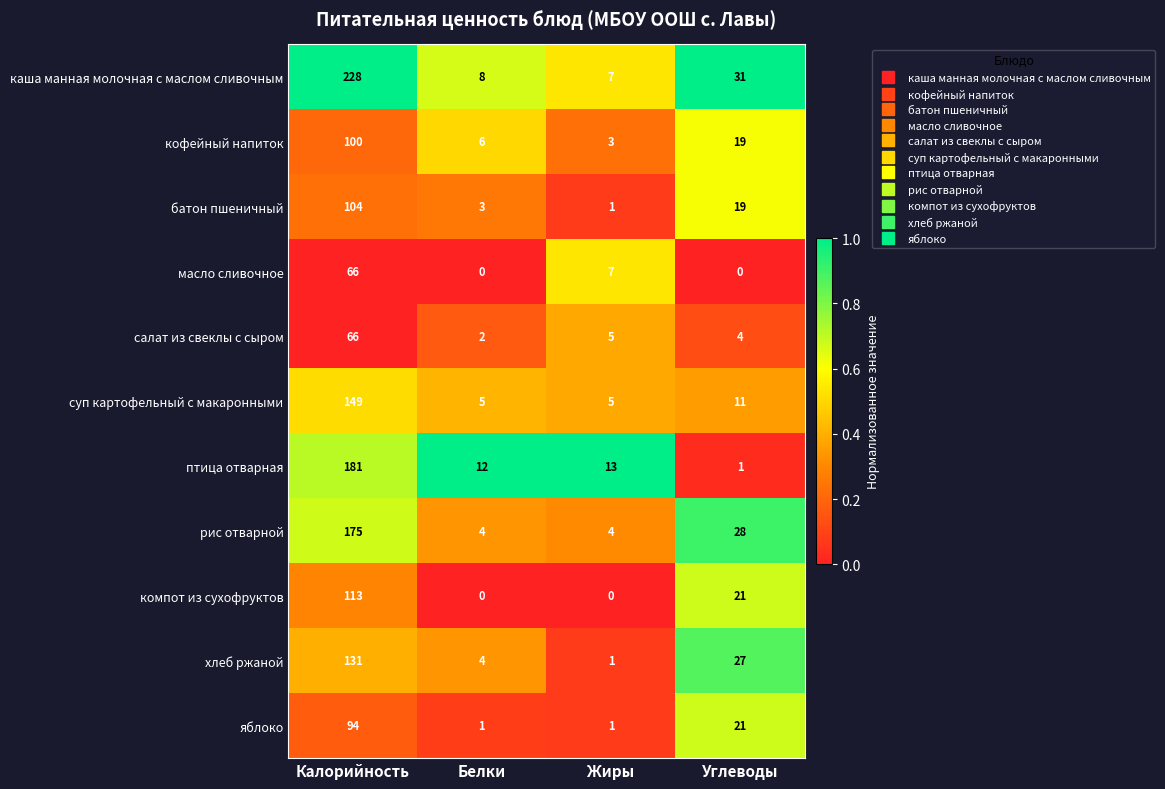

How many data points does each series have?

4